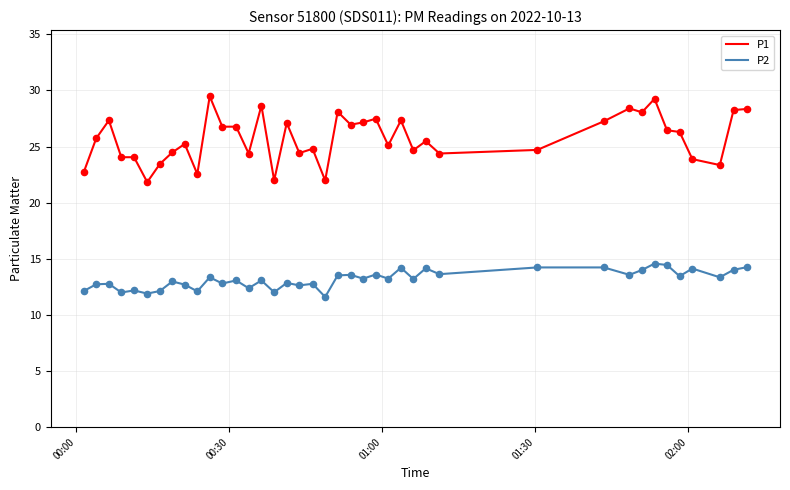

Which series has the widest spread of values?

P1